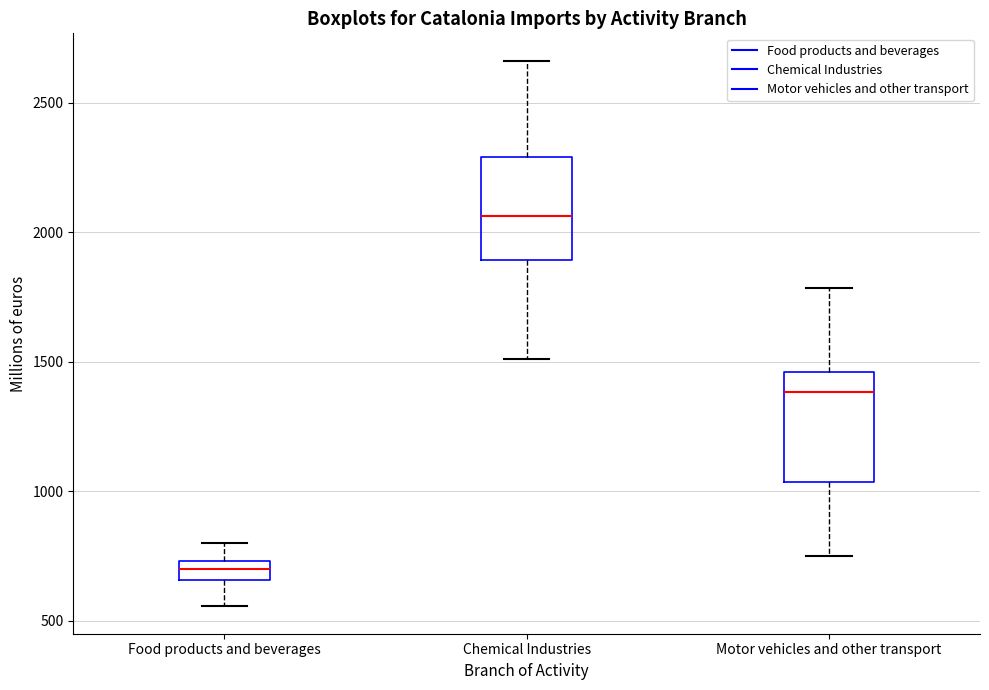

Which box's median line is the lowest?

Food products and beverages